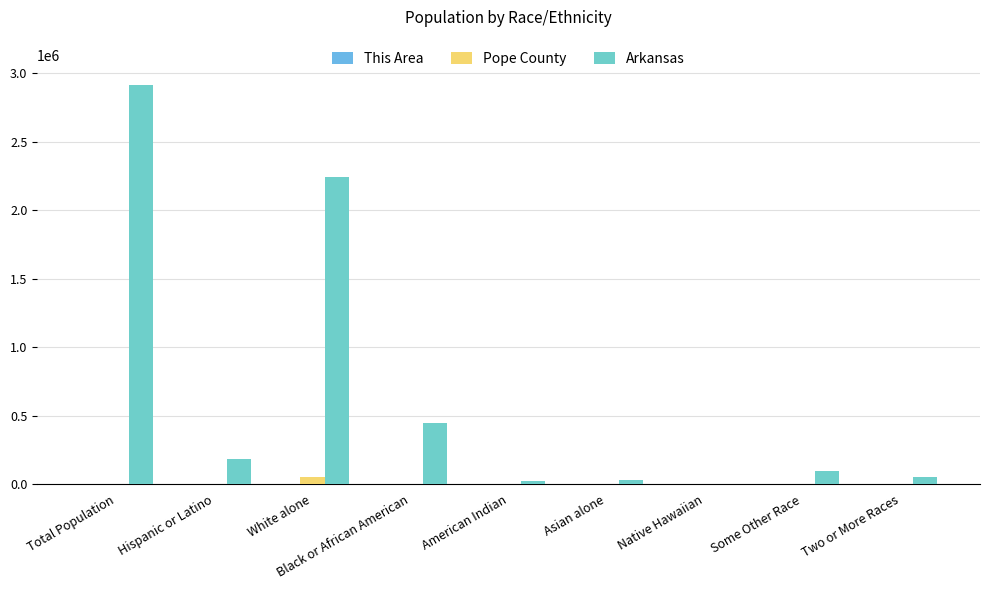

What is the total value across all series at Native Hawaiian?

5891